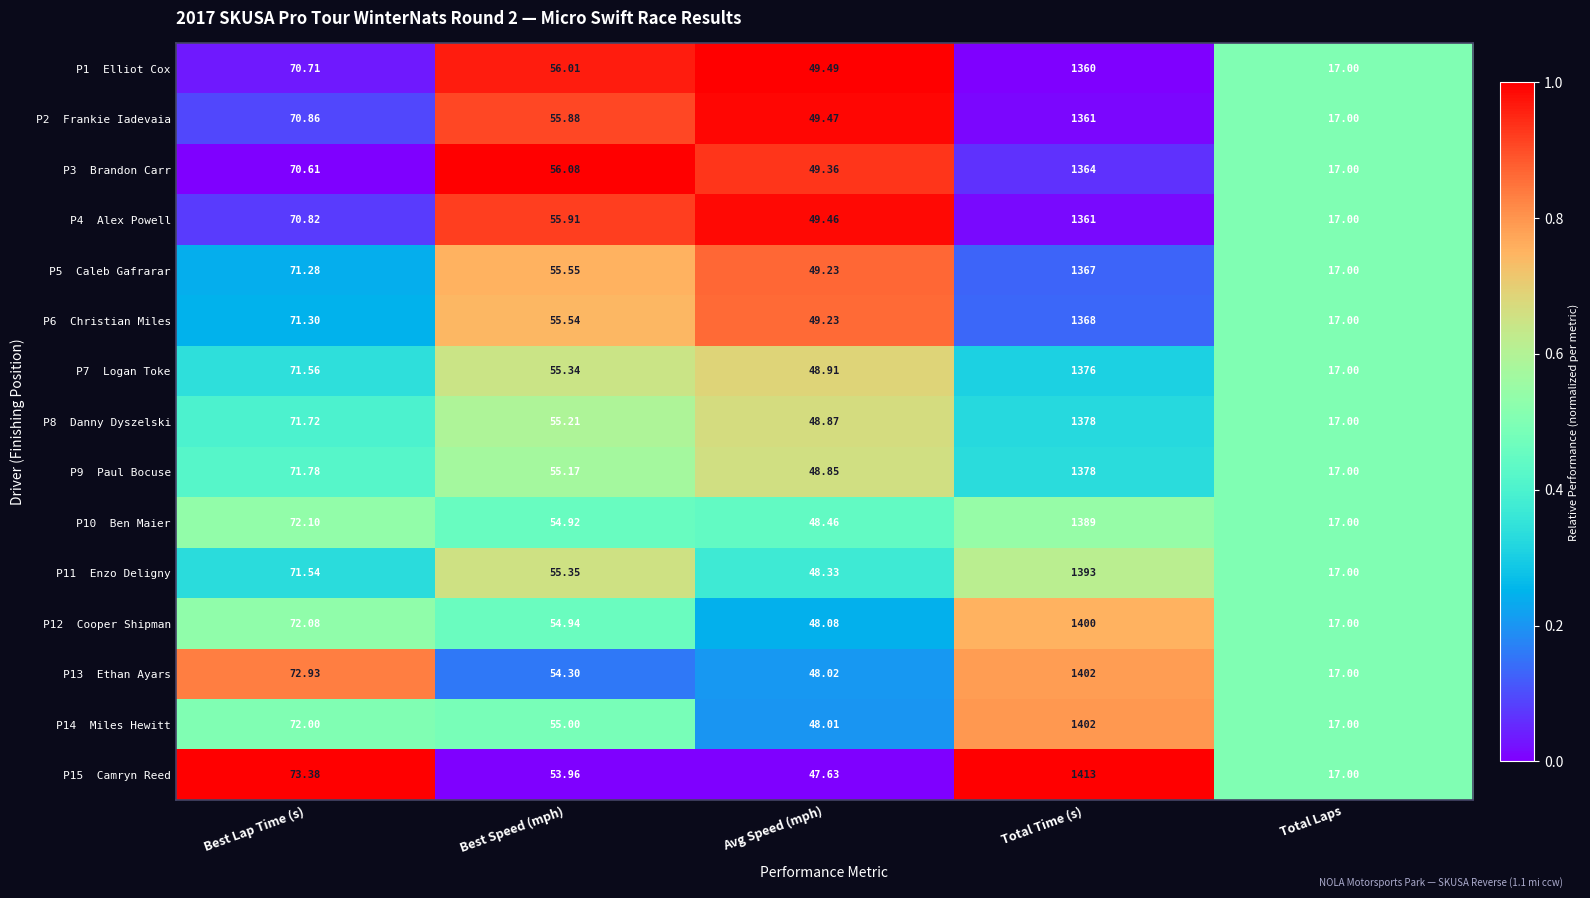

Which label corresponds to the smallest value in the chart?

Total Laps